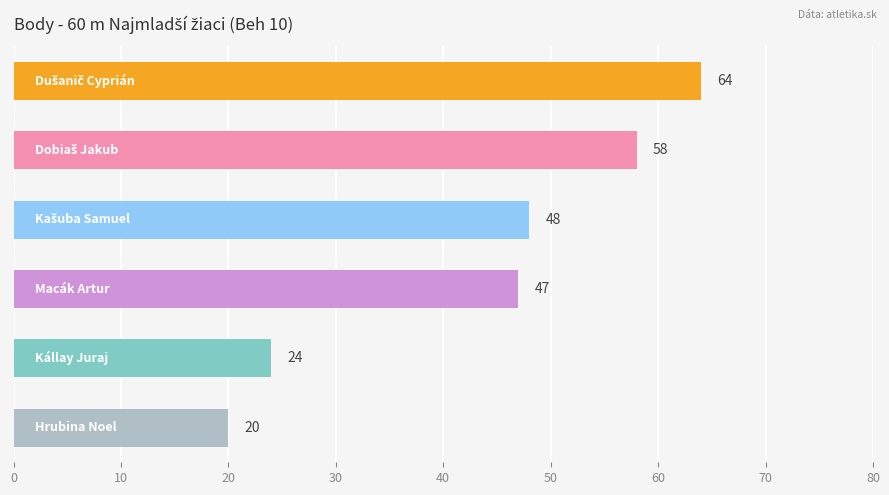

What is the difference between the maximum and minimum values?

44